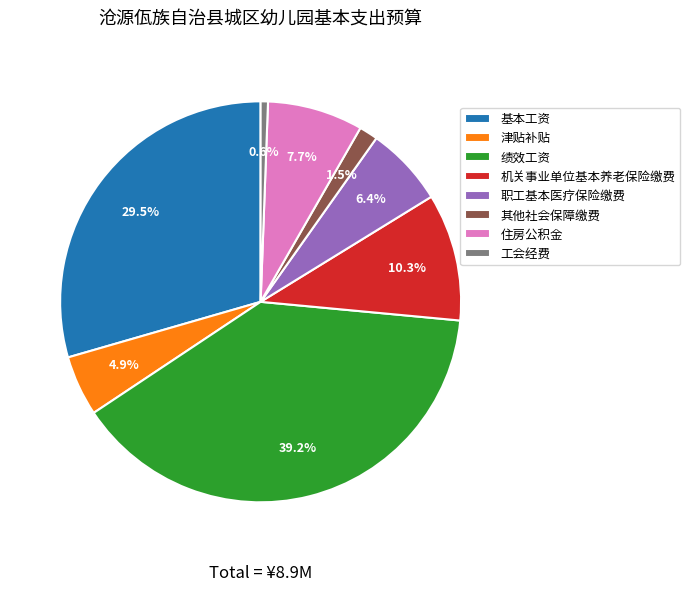

To the nearest percent, what is the difference between the largest and smallest slice percentages?

39%